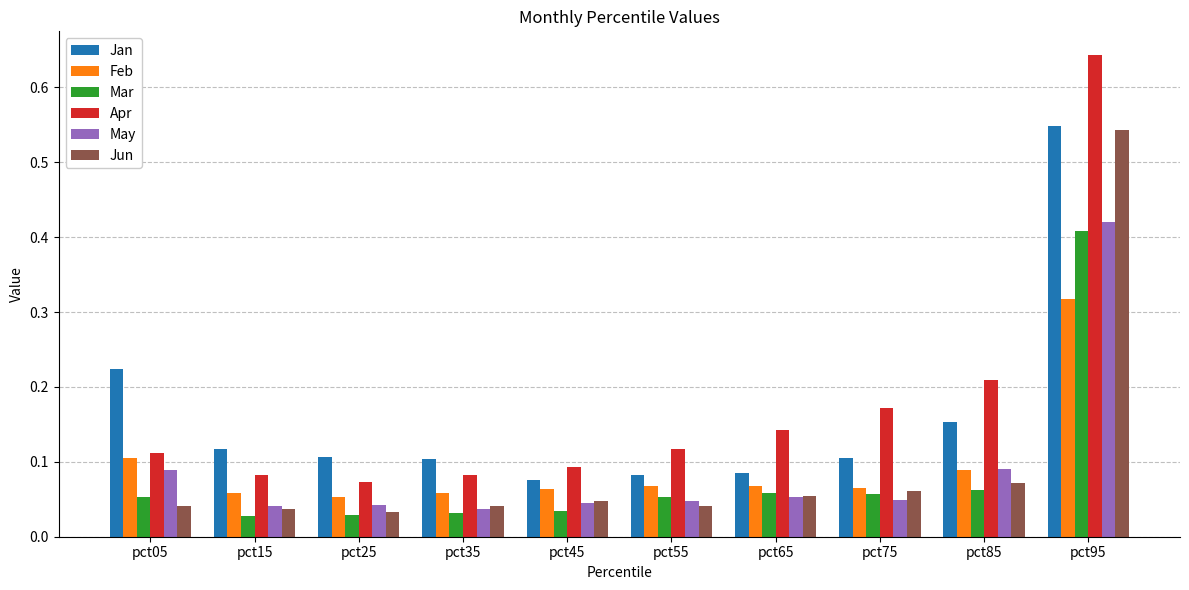

At which category is the sum across all series the highest?

pct95